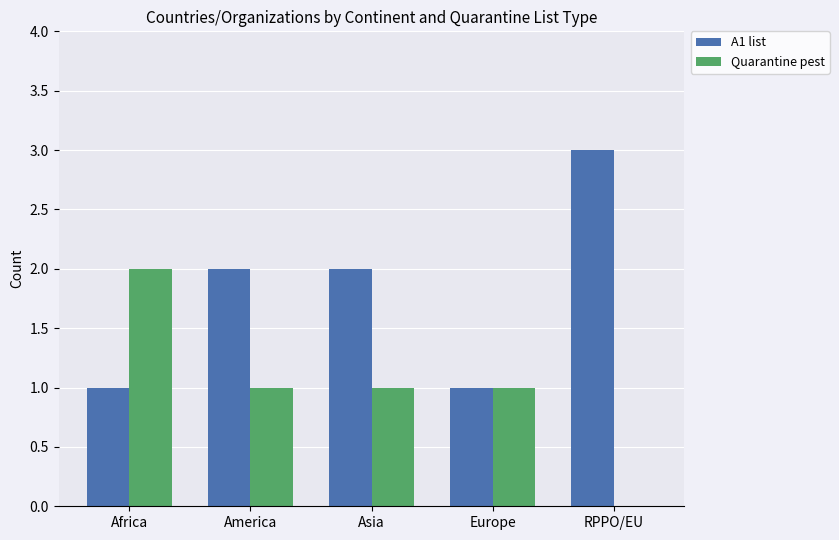

How many groups of bars are there?

5